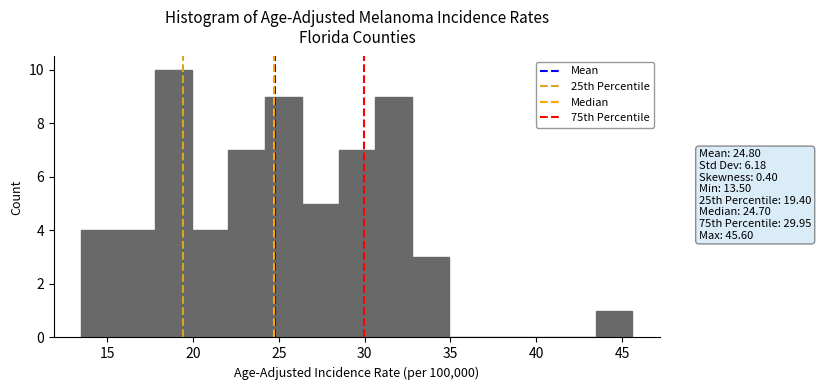

What is the height of the bar covering 33.0 to 35.0 on the x-axis? Neither the bar edges nor the heights are printed on the chart, so give them approximately, as read against the axes.

3